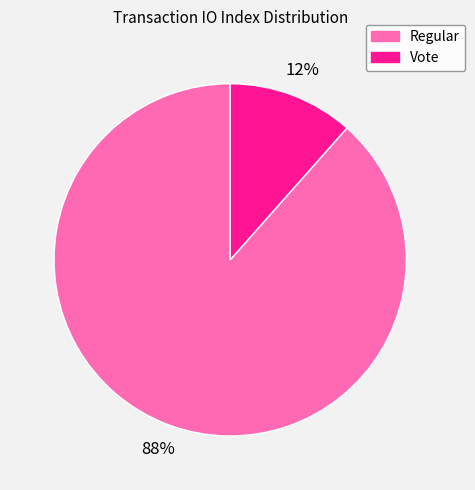

Which has a higher value, Regular or Vote?

Regular